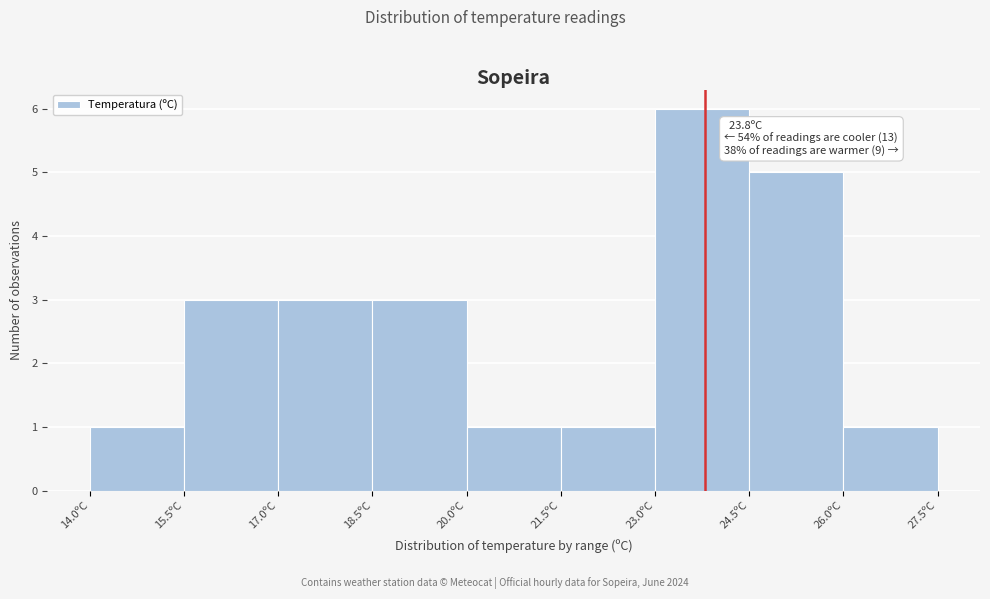

Which range on the x-axis has the tallest bar?

23.0 to 24.5